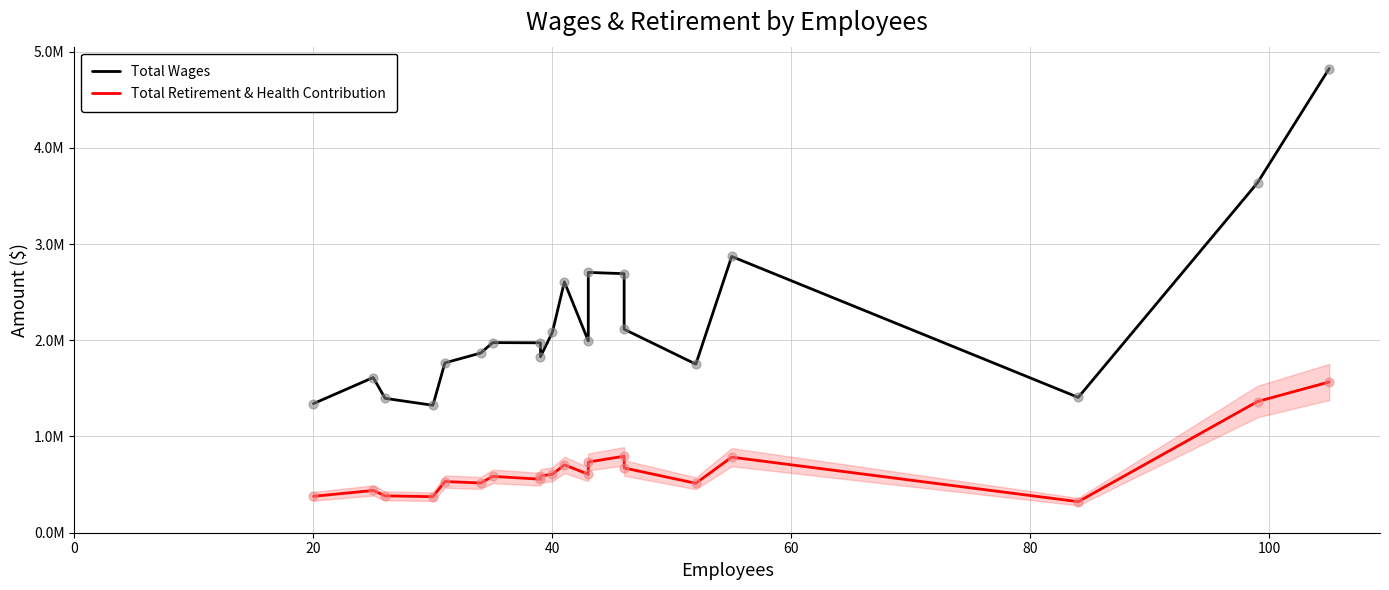

Which series contains the highest Y value?

Total Wages